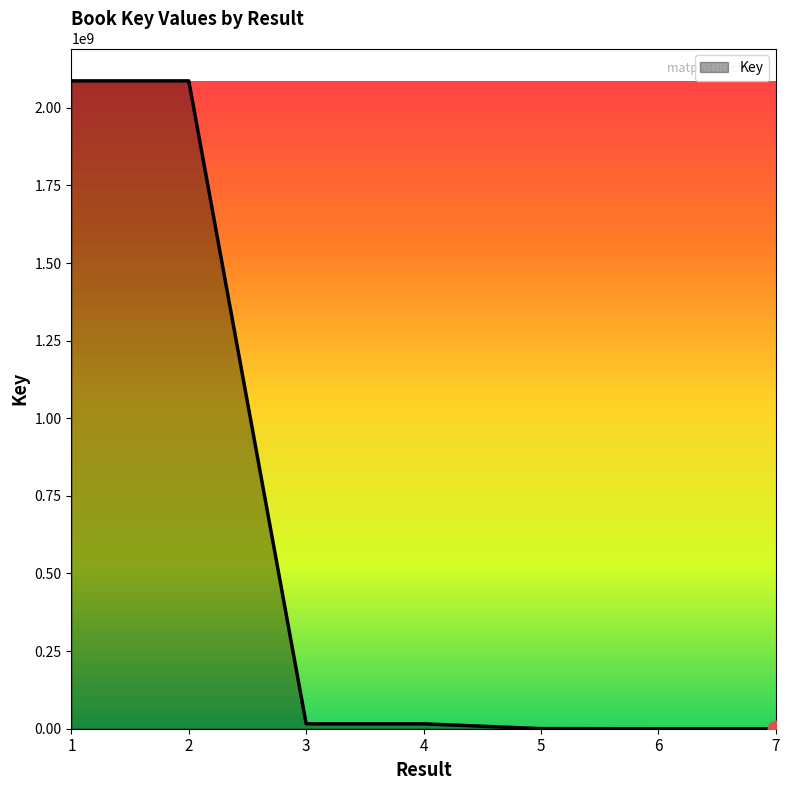

True or false: there are more than 0 points higher than both neighbors.

True